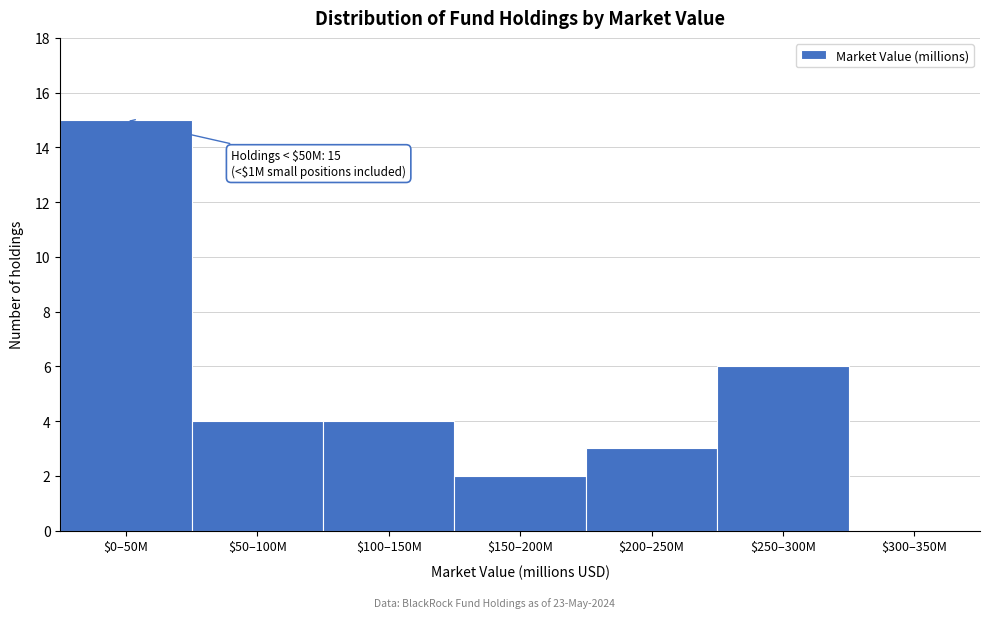

True or false: the data shows 2 at $250–300M.

False